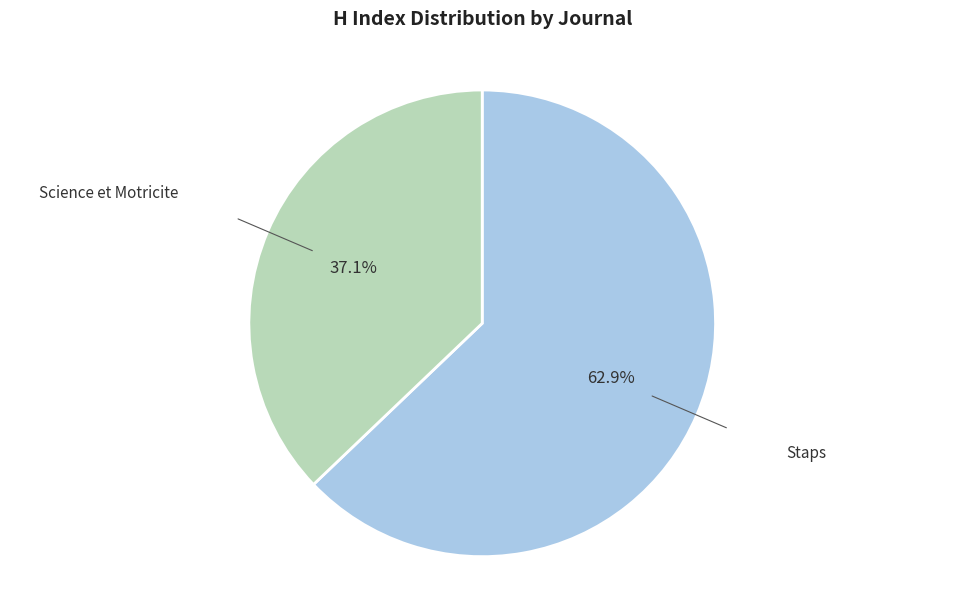

What is the ratio of the value at Staps to the value at Science et Motricite?

1.7